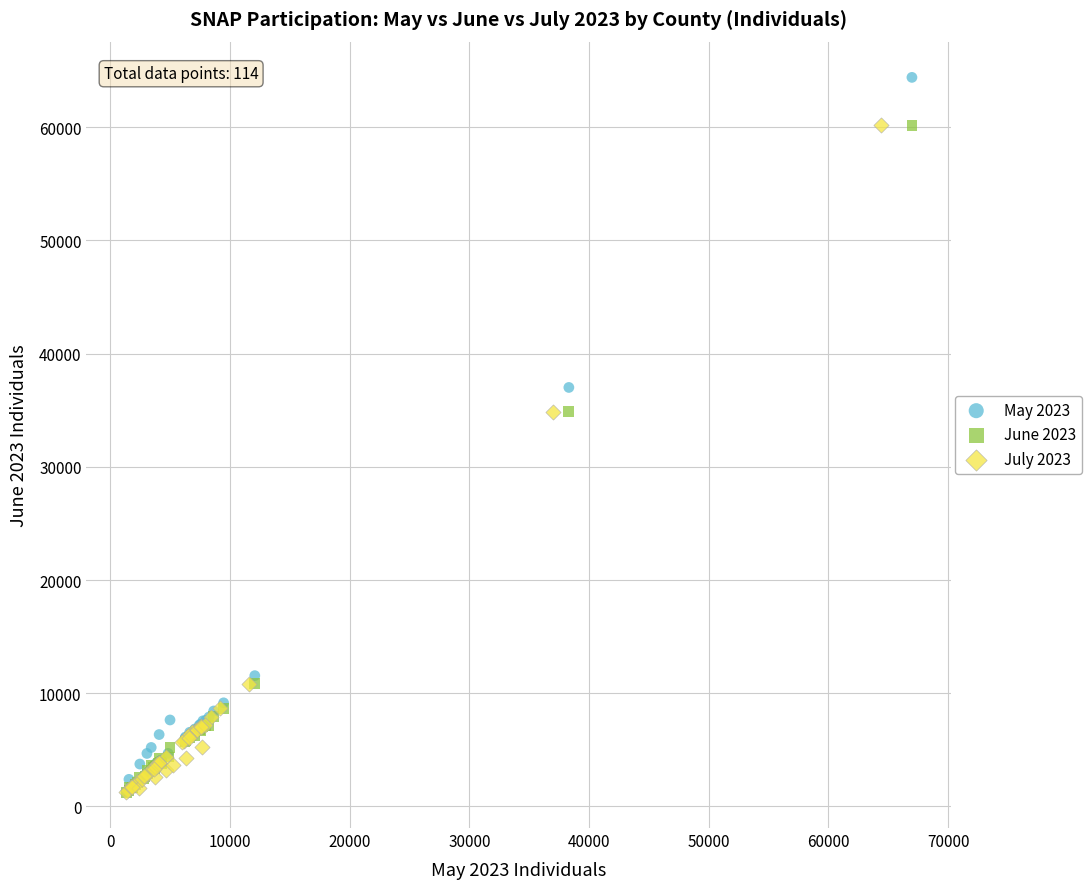

Which series contains the highest Y value?

May 2023